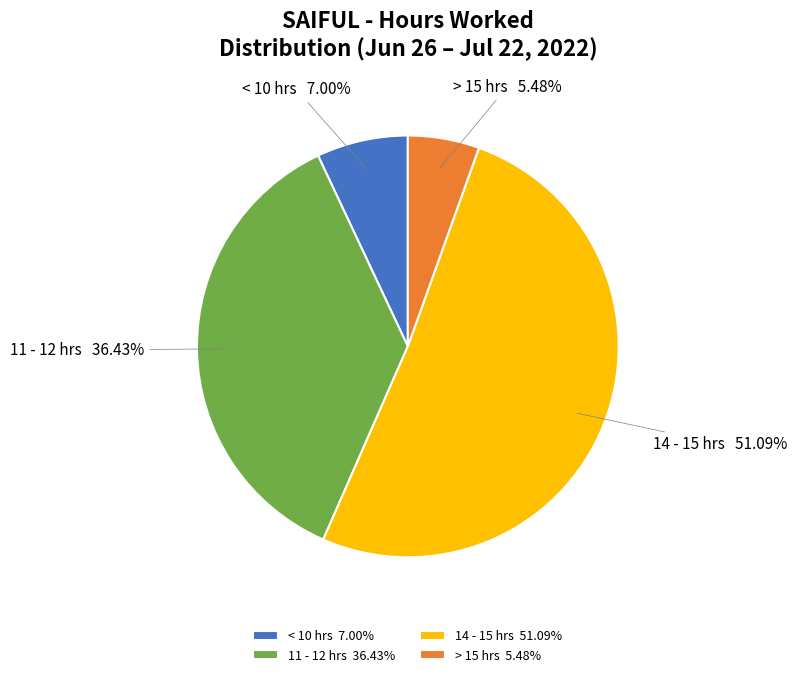

Is there any slice that represents more than half of the pie?

Yes